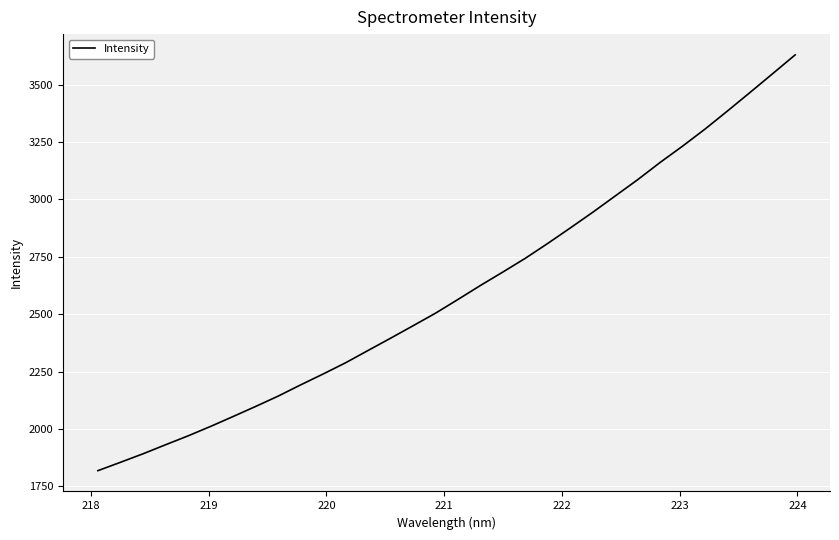

How many series are shown in this chart?

1